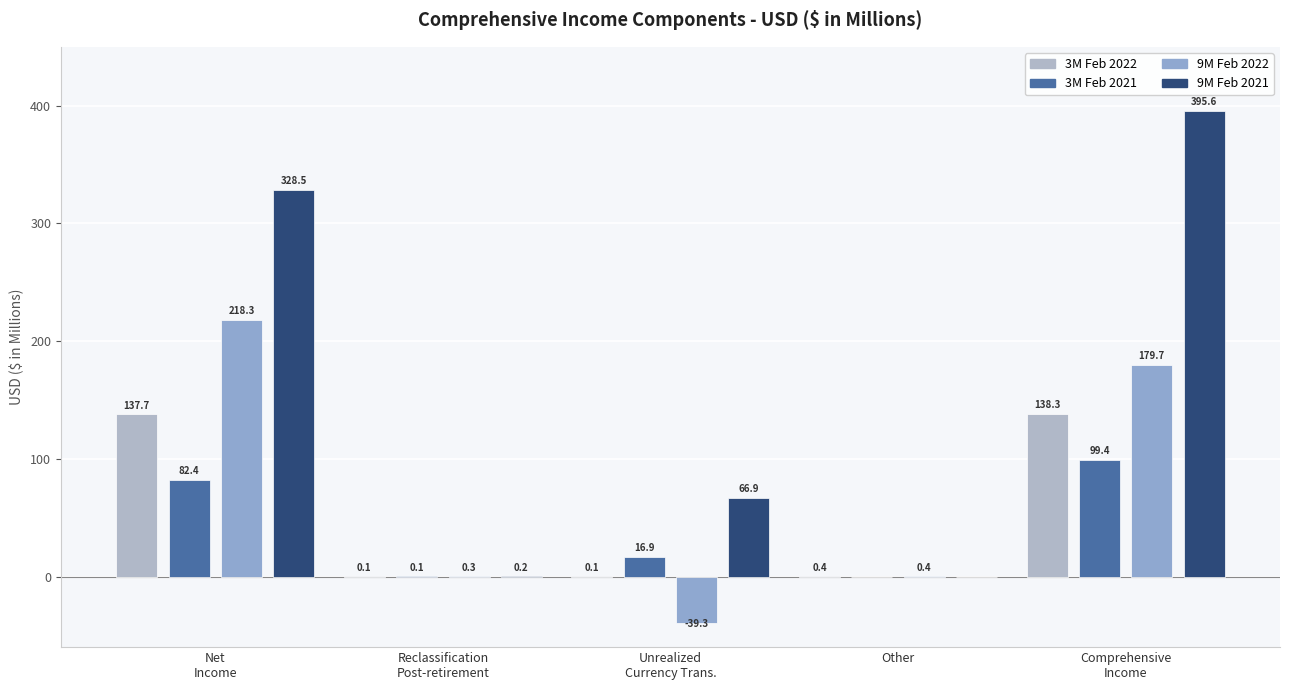

Which label corresponds to the largest value in the chart?

Comprehensive
Income